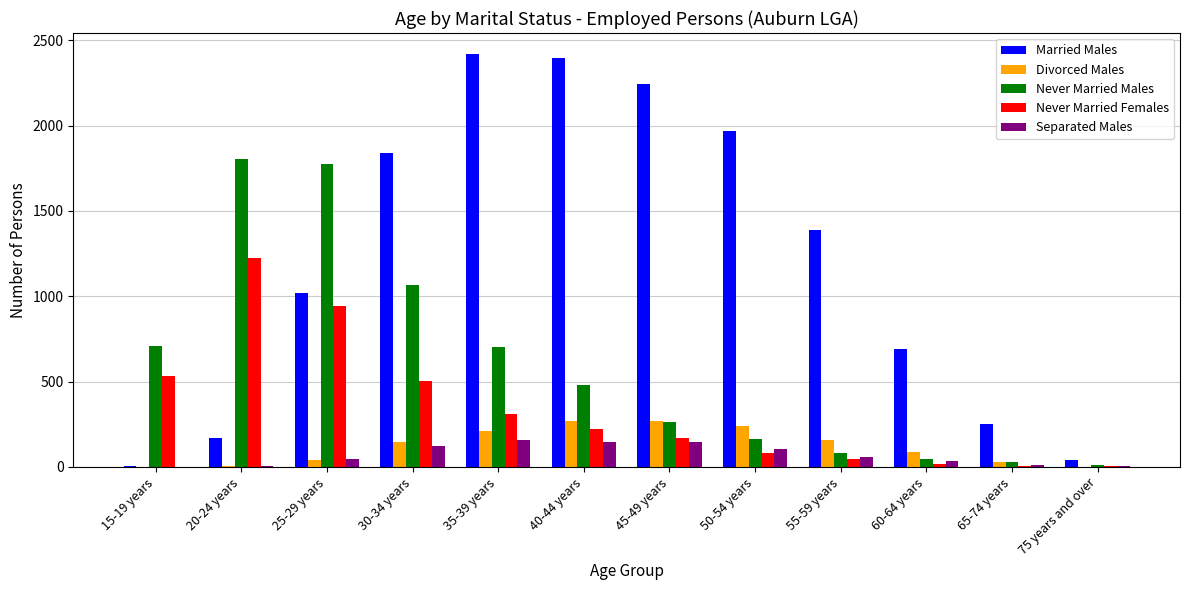

Between 25-29 years and 45-49 years, which series saw the biggest shift?

Never Married Males